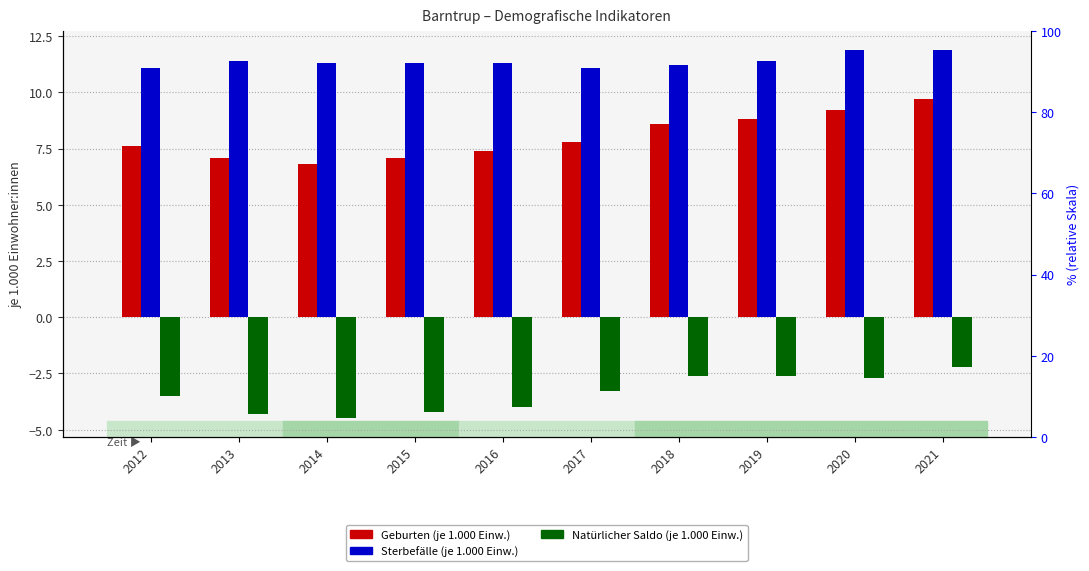

What is the difference between the maximum and second lowest values in the Sterbefälle (je 1.000 Einw.) series?

0.8